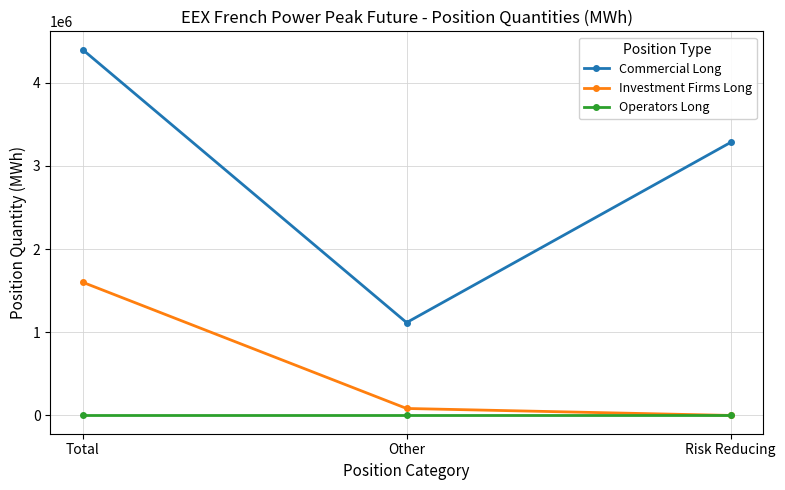

Reading right to left, list all the values displayed in this chart.

Commercial Long: 3281220	1116084	4397304
Investment Firms Long: 0	83700	1601076
Operators Long: 0	0	0